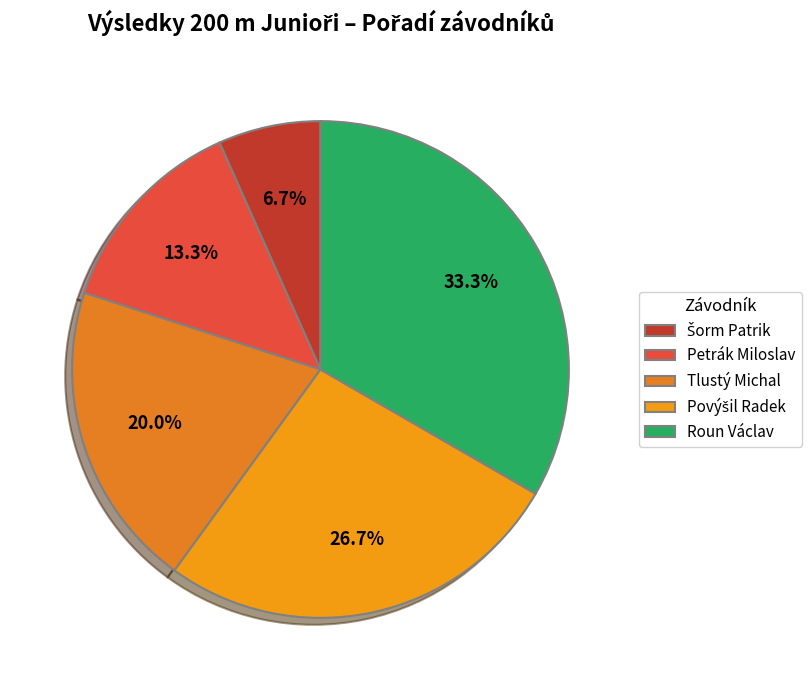

Is the sum of Šorm Patrik and Roun Václav greater than half?

No